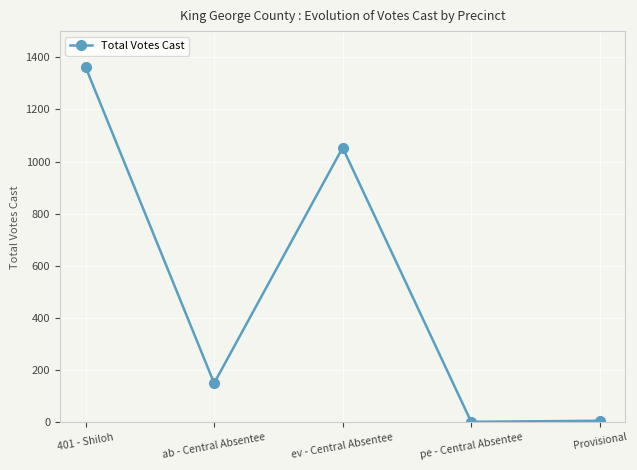

Read the value at ev - Central Absentee, to the nearest 50.

1050